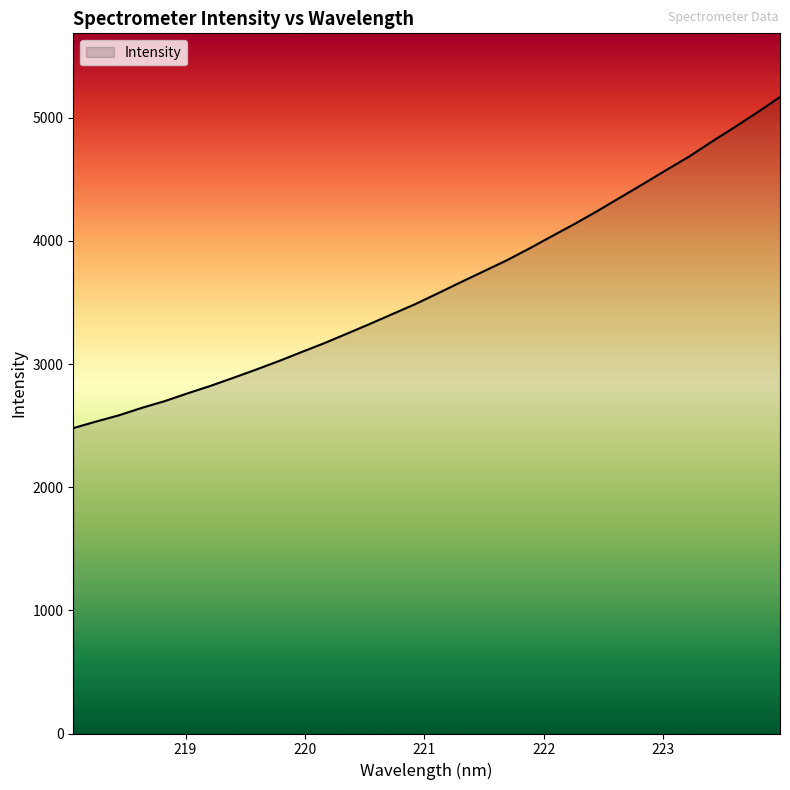

What is the minimum value shown in the chart?

2479.6